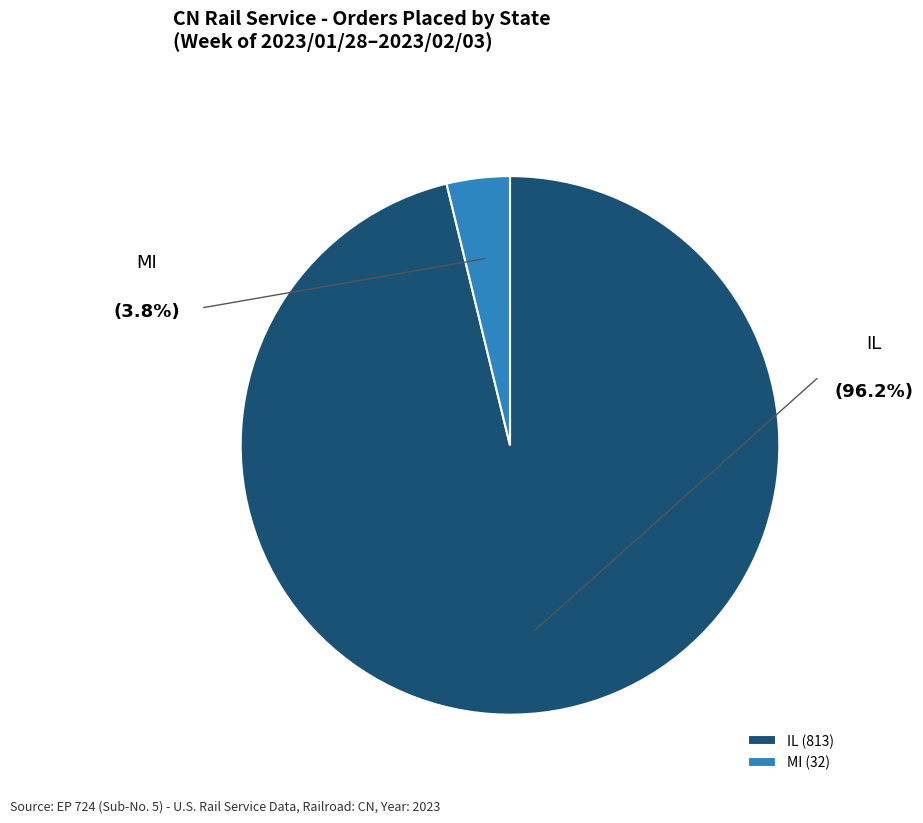

Which has a higher value, MI (32) or IL (813)?

IL (813)